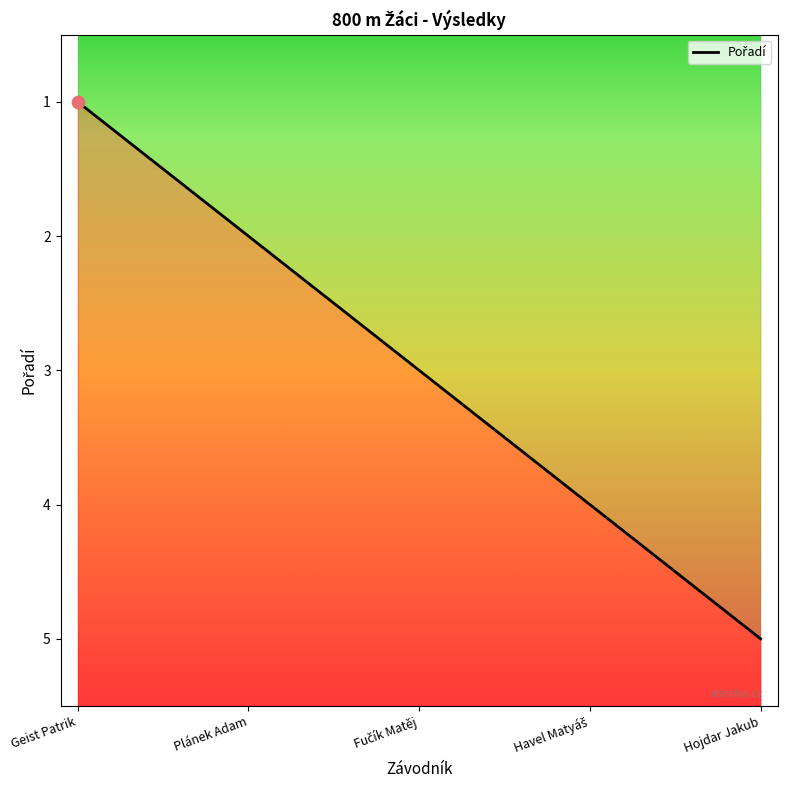

Approximately how many times larger is the value at Havel Matyáš compared to Geist Patrik?

4.0